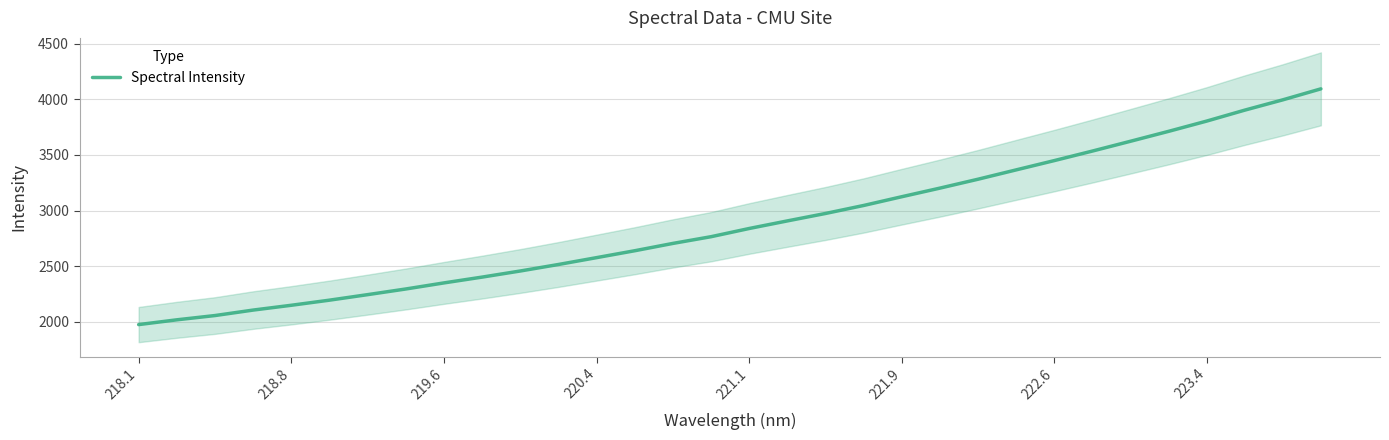

What is the highest value of the Spectral Intensity series?

4093.4